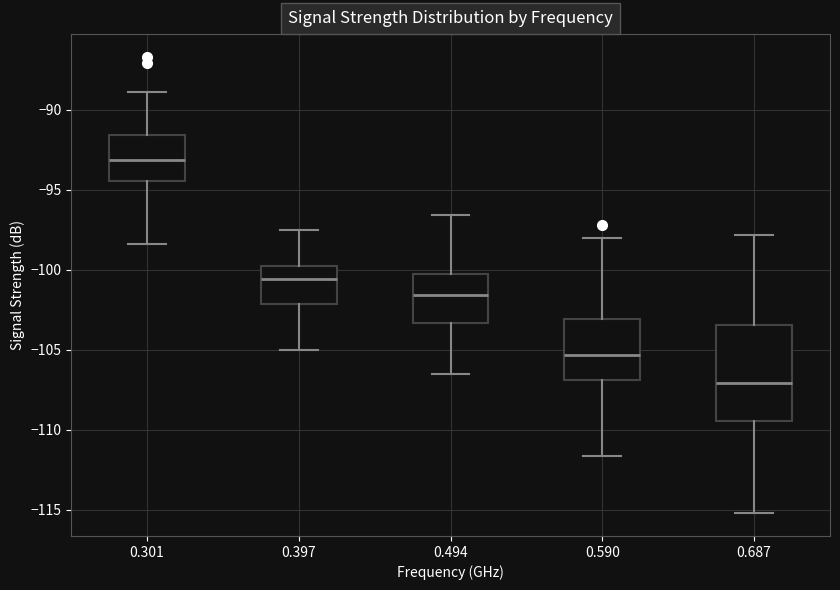

Where is the lower edge of the box at x = 0.687 on the y-axis? The values are not printed on the chart, so give them approximately, as read against the axis.

-109.5